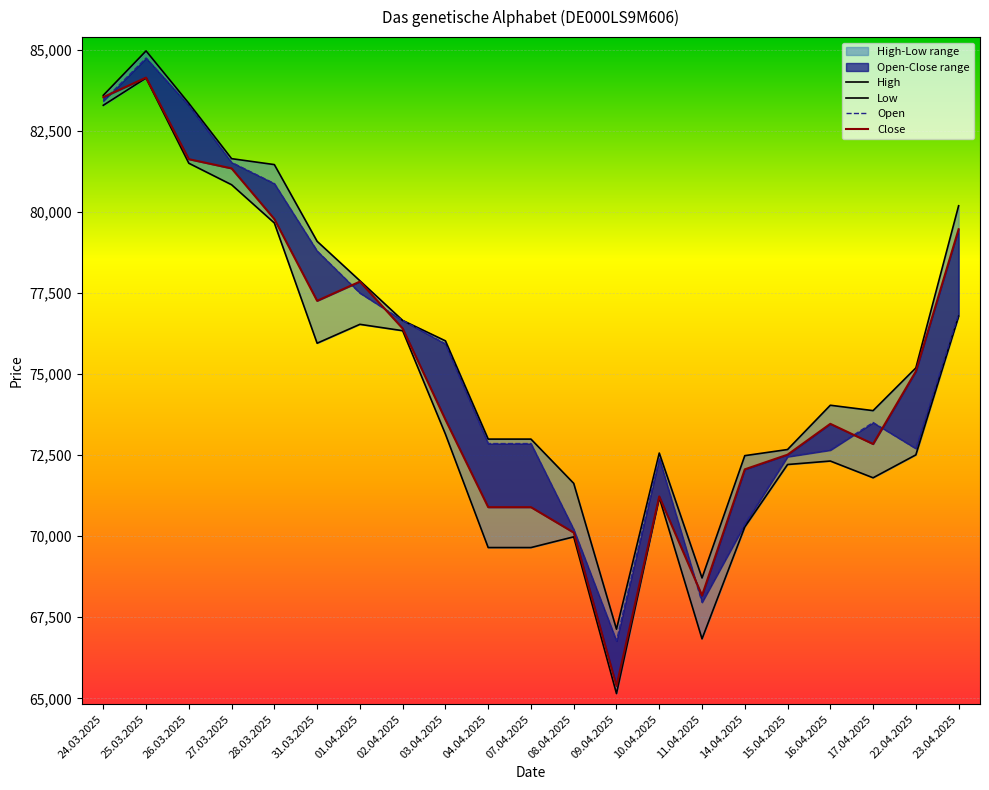

True or false: High and Open intersect in this chart.

False